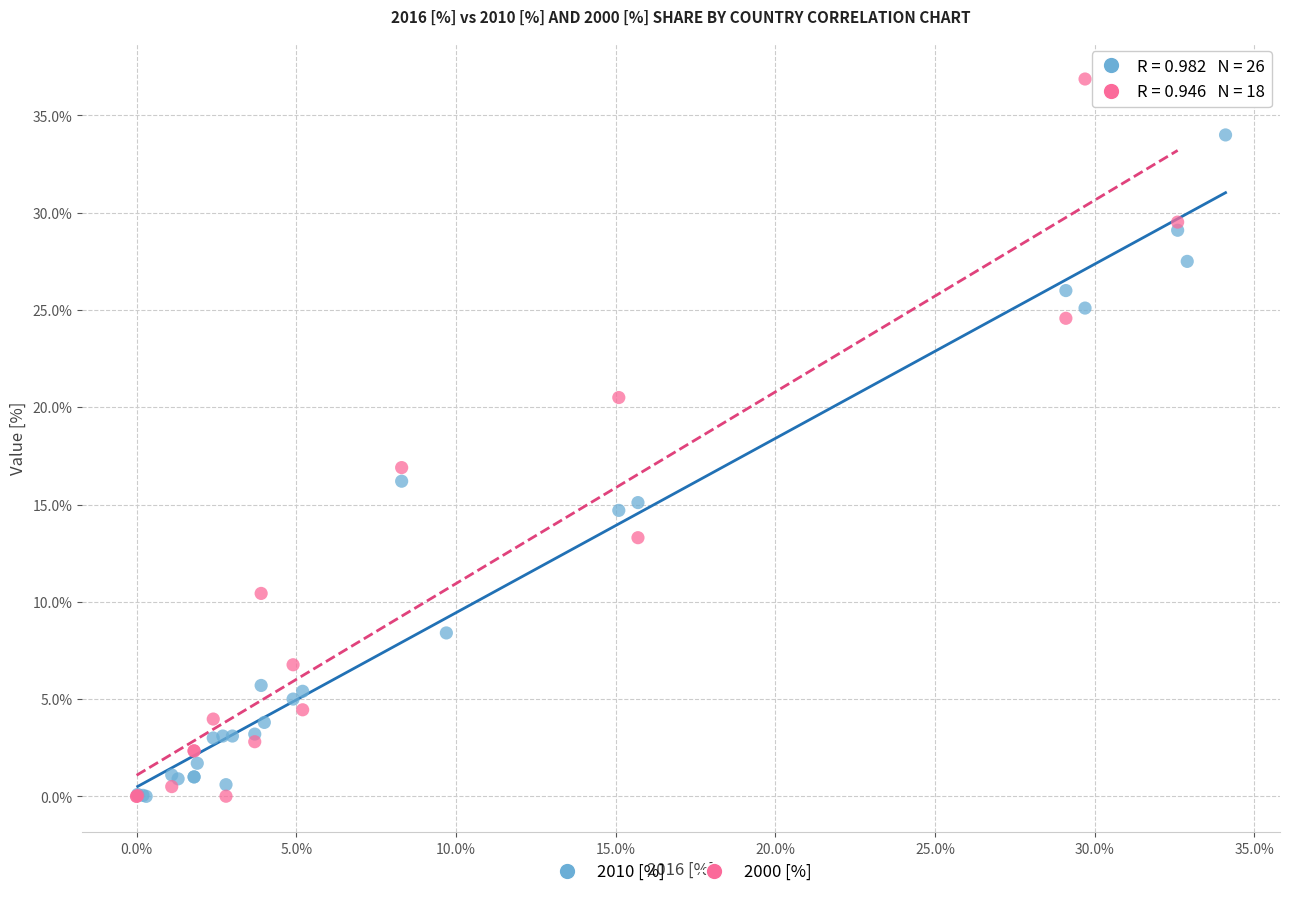

Which series reaches the maximum Y coordinate?

2000 [%]